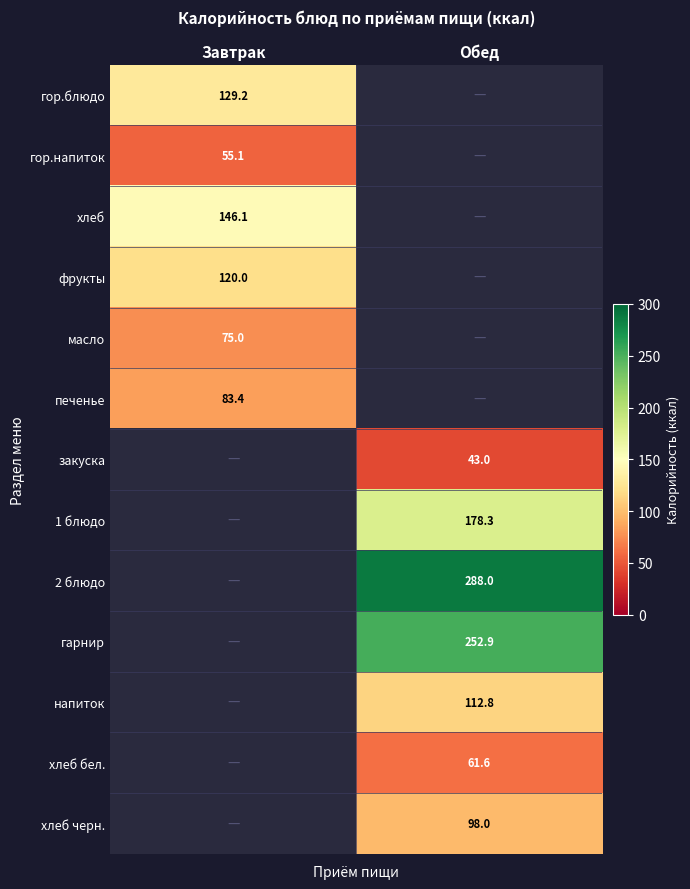

Is it true that закуска equals 25.0 at Обед?

False